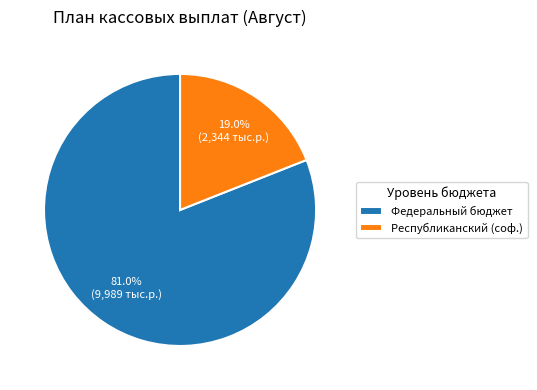

Which category accounts for the majority?

Федеральный бюджет